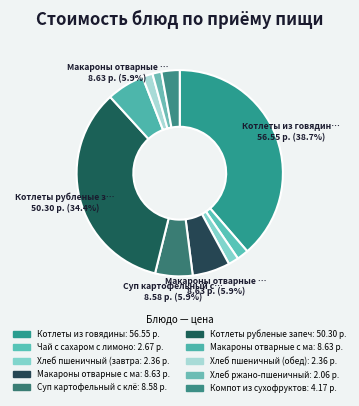

To the nearest percent, what is the difference between the largest and smallest slice percentages?

37%